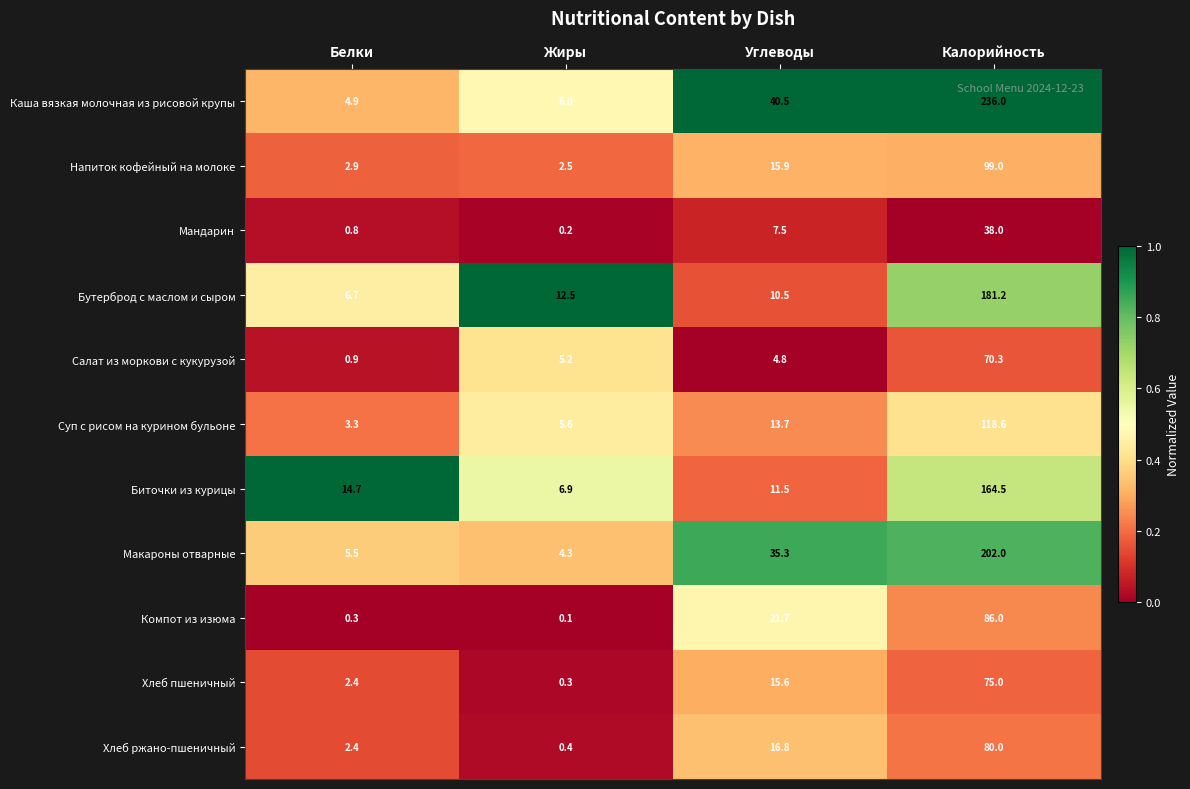

List the series in order of their peak value, lowest first.

Мандарин, Салат из моркови с кукурузой, Хлеб пшеничный, Хлеб ржано-пшеничный, Компот из изюма, Напиток кофейный на молоке, Суп с рисом на курином бульоне, Биточки из курицы, Бутерброд с маслом и сыром, Макароны отварные, Каша вязкая молочная из рисовой крупы